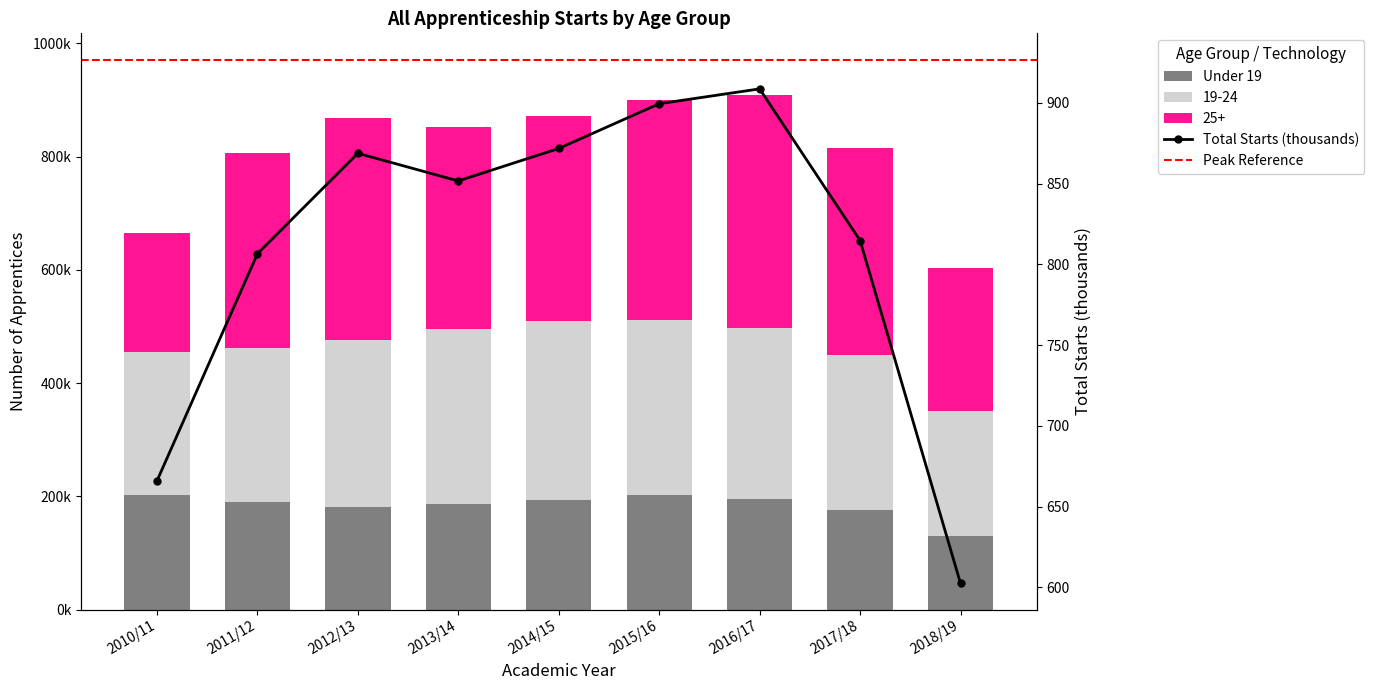

Rank the series by their maximum value, from lowest to highest.

Under 19, 19-24, 25+